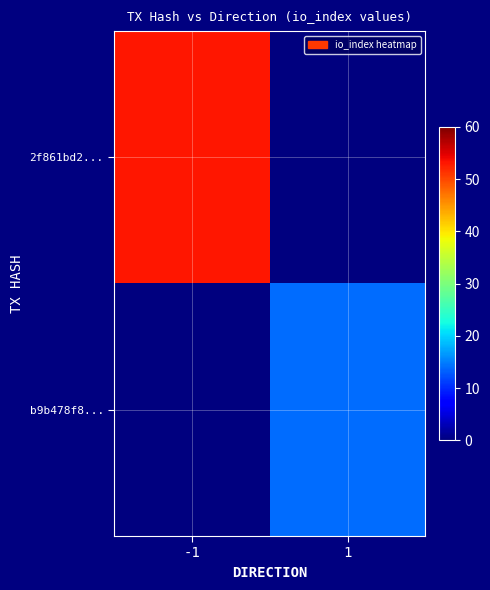

At which category does the chart reach its minimum across all series?

1